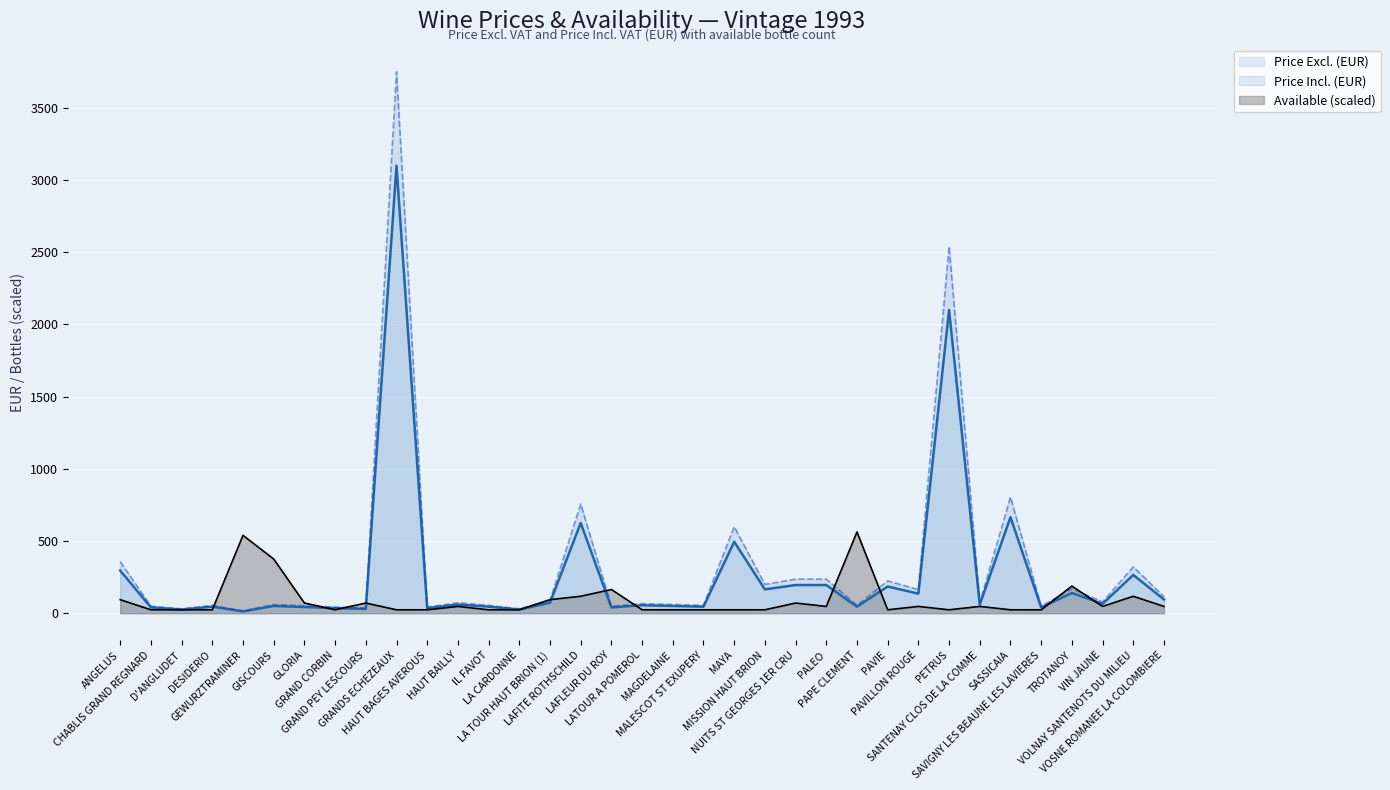

At which label is Price Excl. (EUR) closest to 1556?

PETRUS